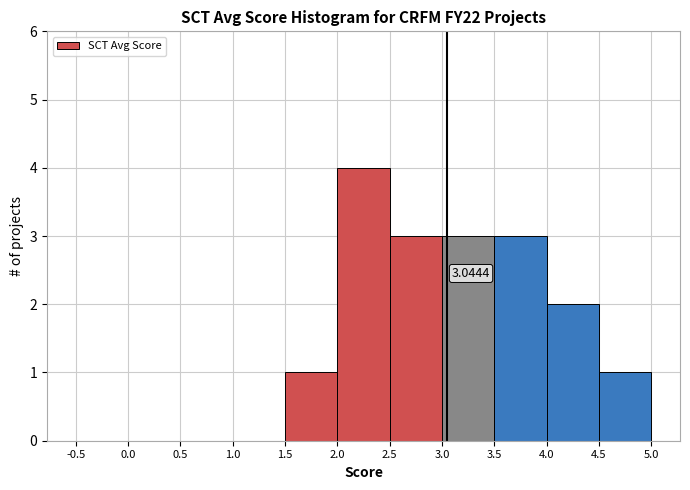

Over which range of the x-axis is the bar tallest?

2.0 to 2.5